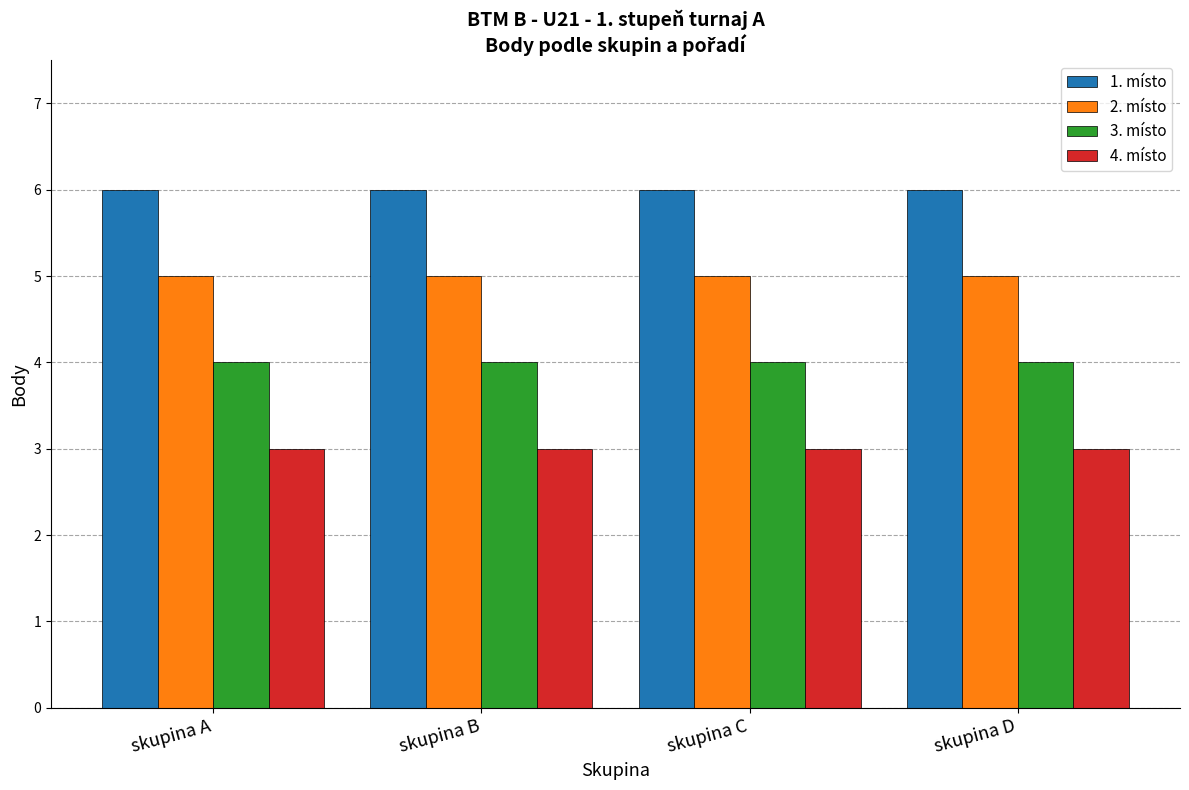

What is the sum of the 2. místo values at skupina A and skupina B?

10